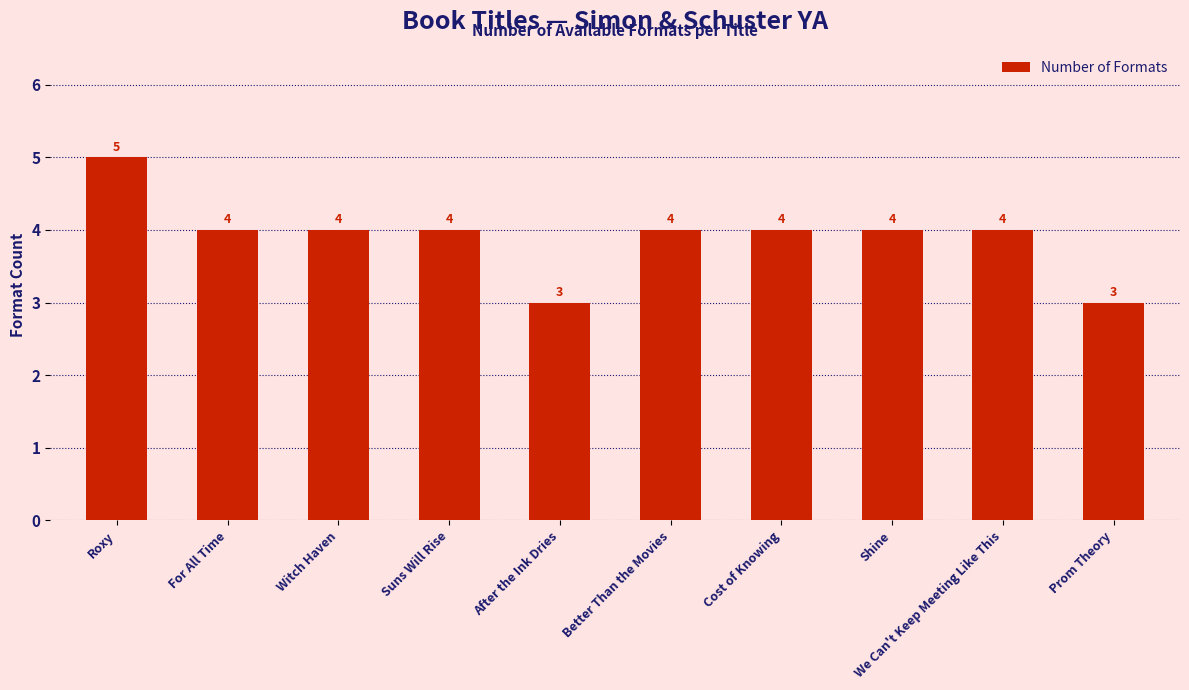

At which category does the chart reach its peak across all series?

Roxy